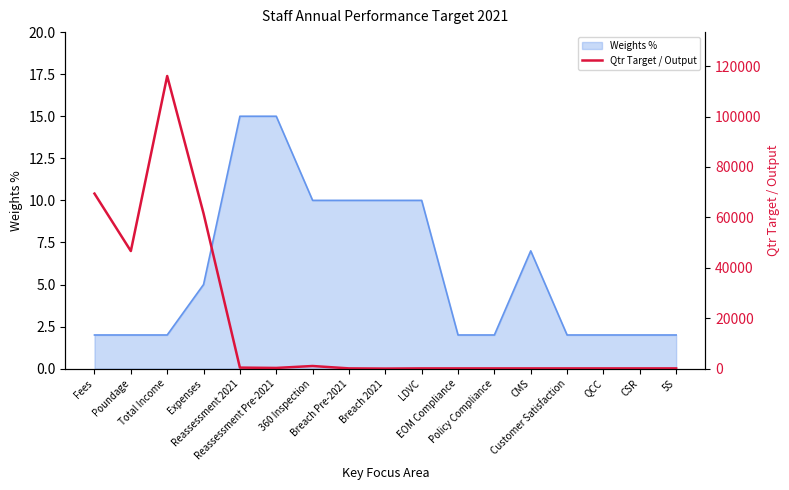

Is it true that the value at Fees is 41263.9?

False